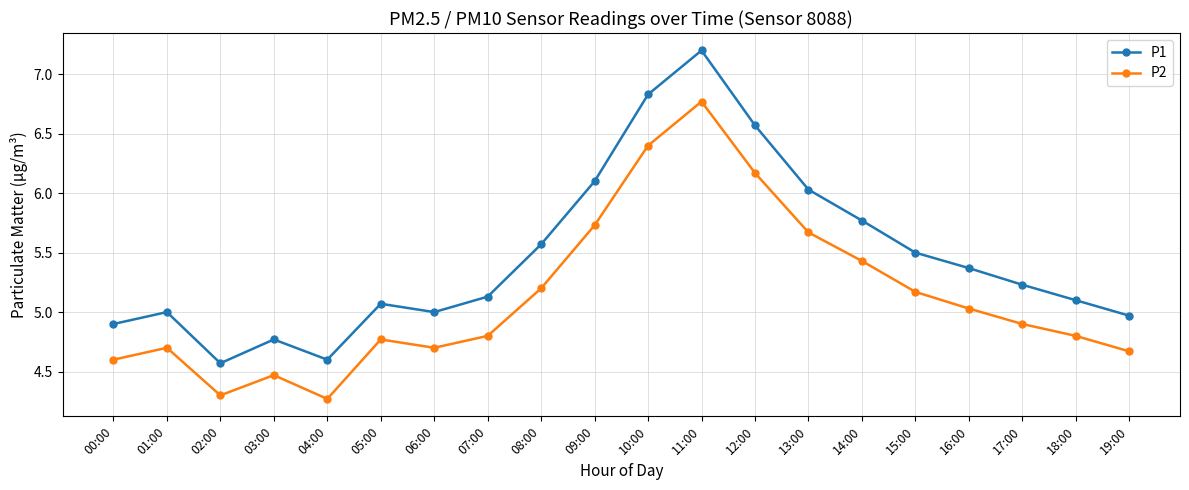

At 00:00, list the series in order from largest to smallest.

P1, P2